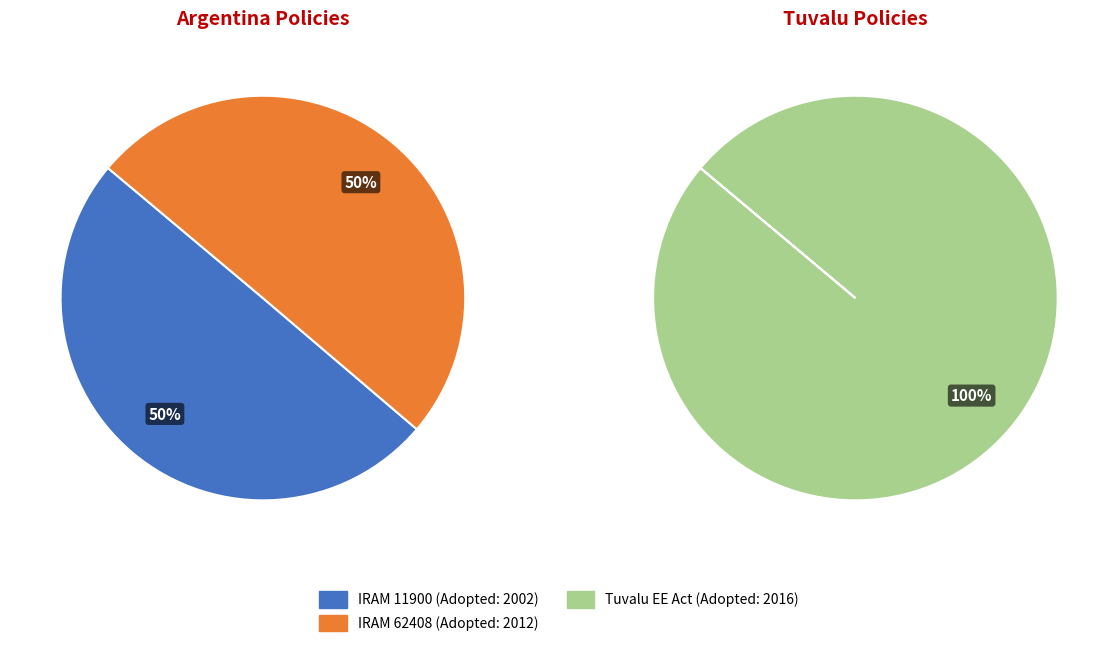

Rank the categories by value from highest to lowest.

Tuvalu Energy Efficiency Act of 2016, IRAM 62408 Voluntary Label for Electric, IRAM 11900 Voluntary Label for Building